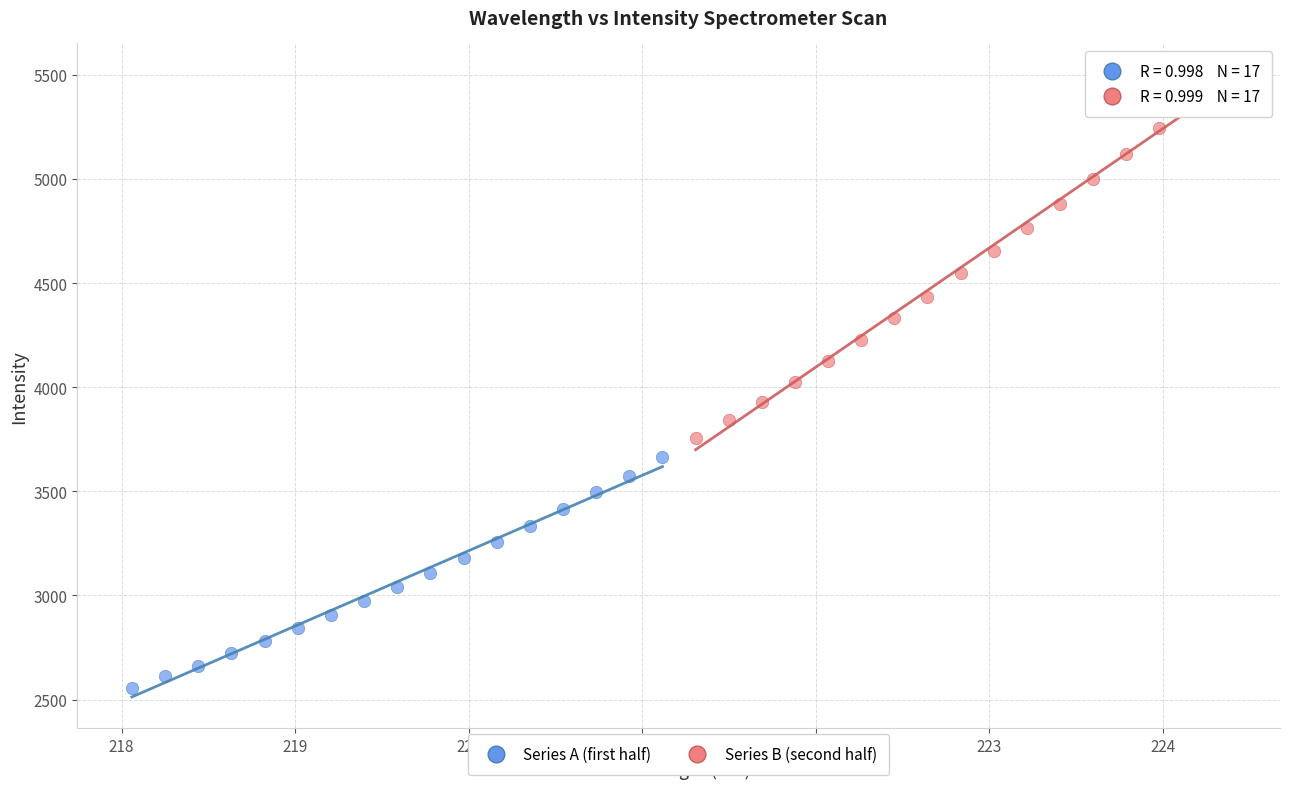

Which series reaches the minimum Y coordinate?

Series A (first half)